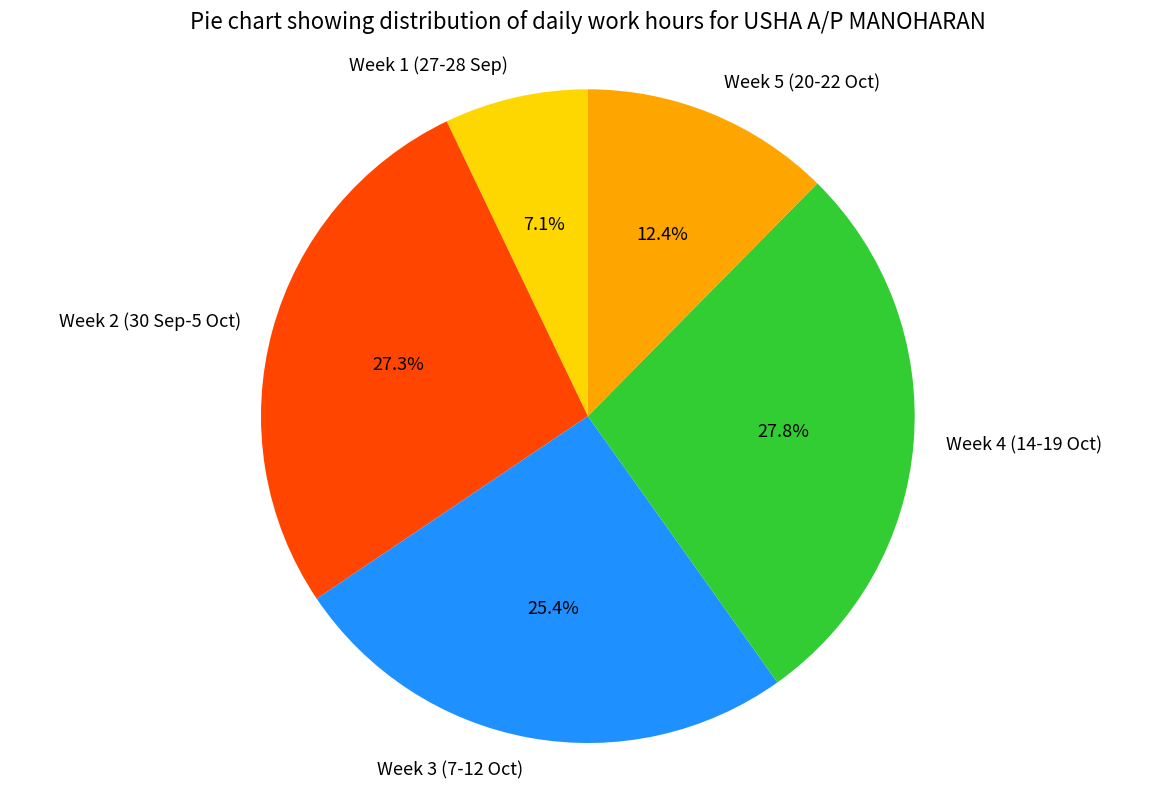

How many slices are in this pie chart?

5